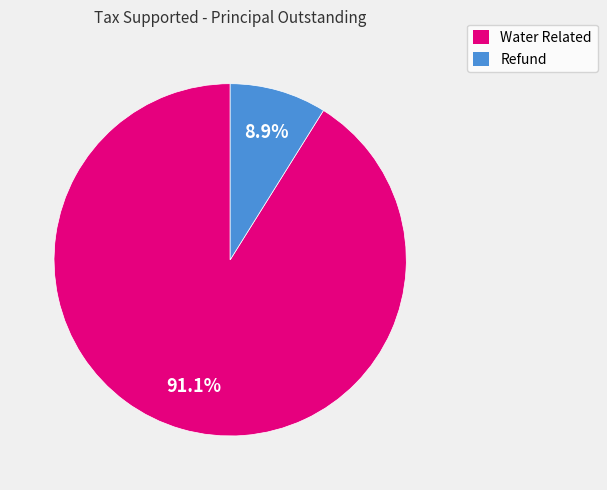

True or false: Refund accounts for 9% of the total.

True